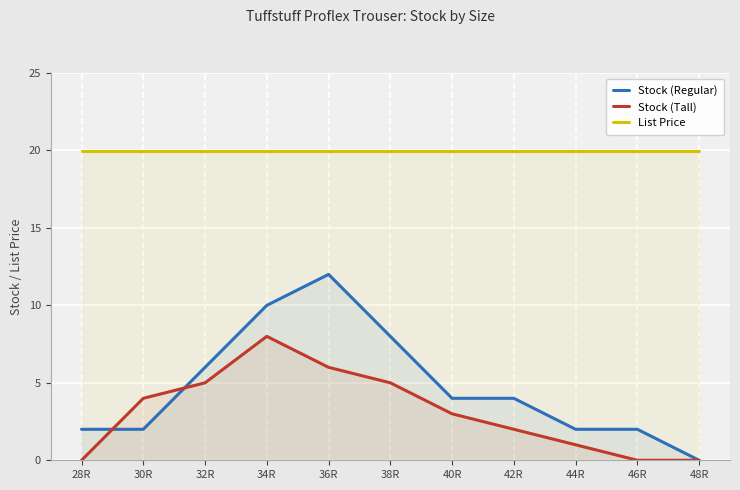

At 40R, list the series in order from largest to smallest.

List Price, Stock (Regular), Stock (Tall)